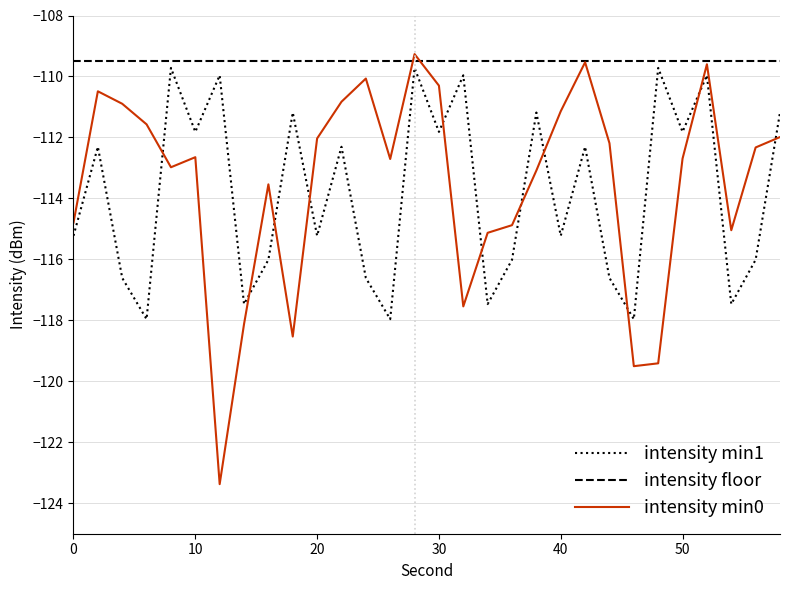

True or false: intensity min0 and intensity floor cross at least once.

True